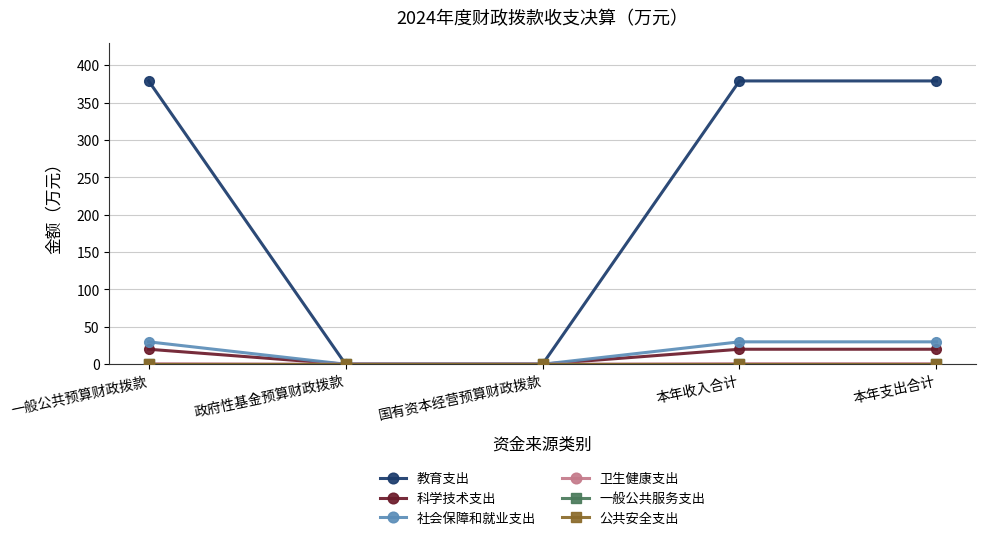

Which series has the largest range (max minus min)?

教育支出